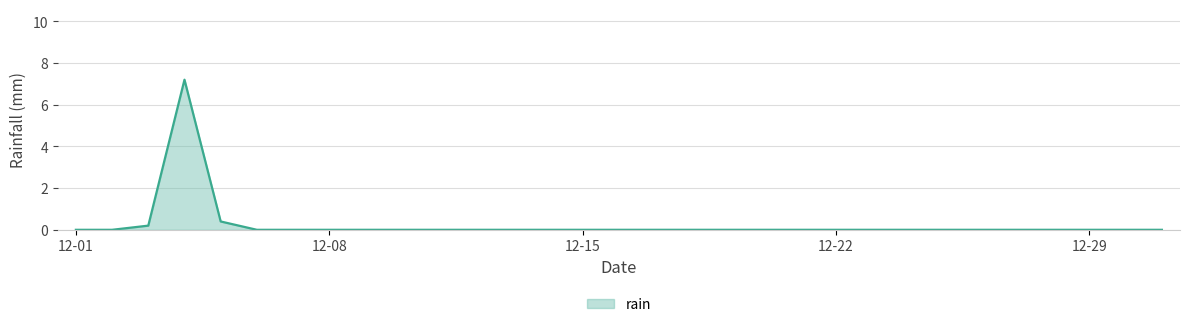

What is the greatest value displayed?

7.2